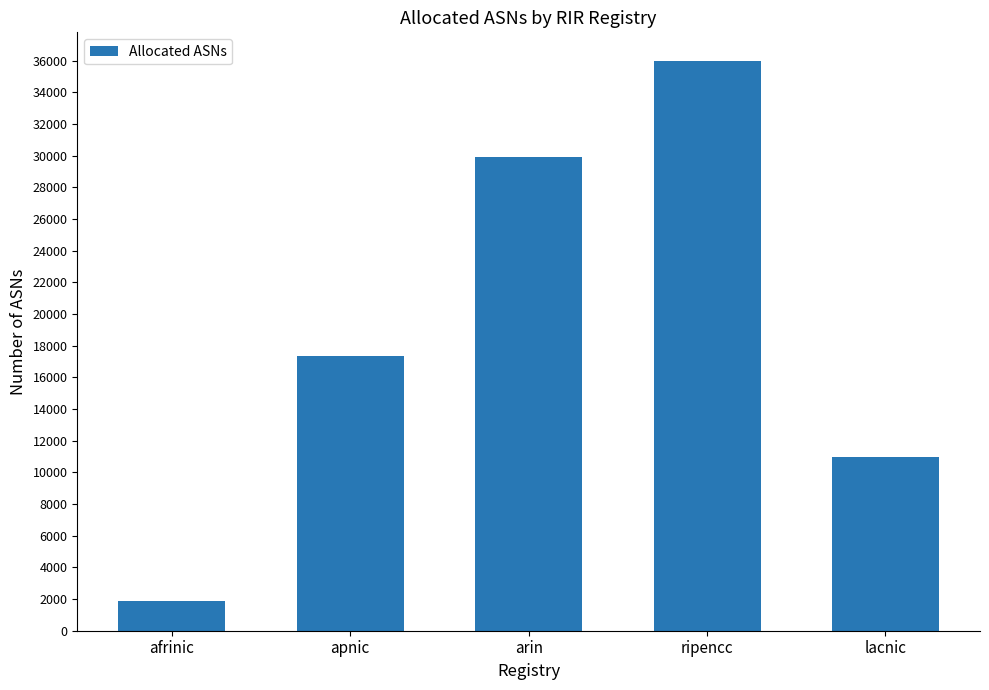

Rank the categories by value from highest to lowest.

ripencc, arin, apnic, lacnic, afrinic